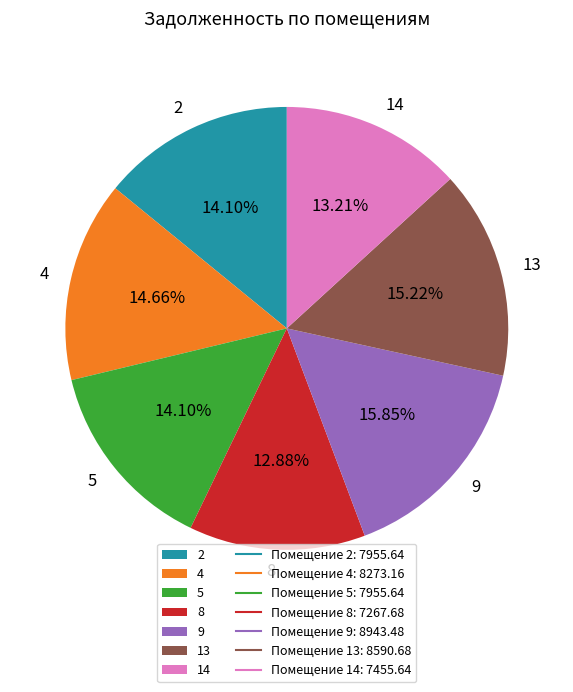

What is the largest slice in the pie chart?

9